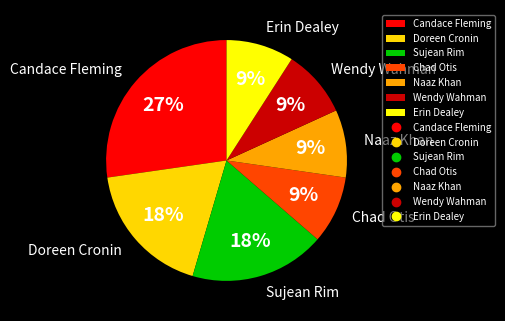

The Candace Fleming slice represents 27% of the pie. True or false?

True